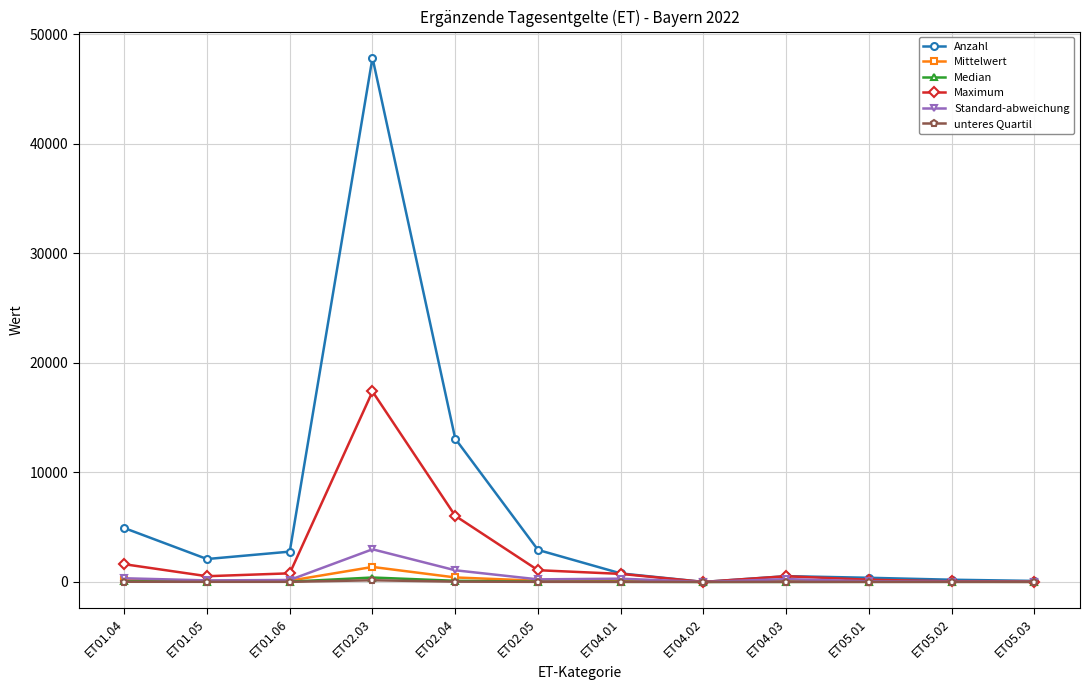

At which label is Standard-abweichung closest to 1489?

ET02.04